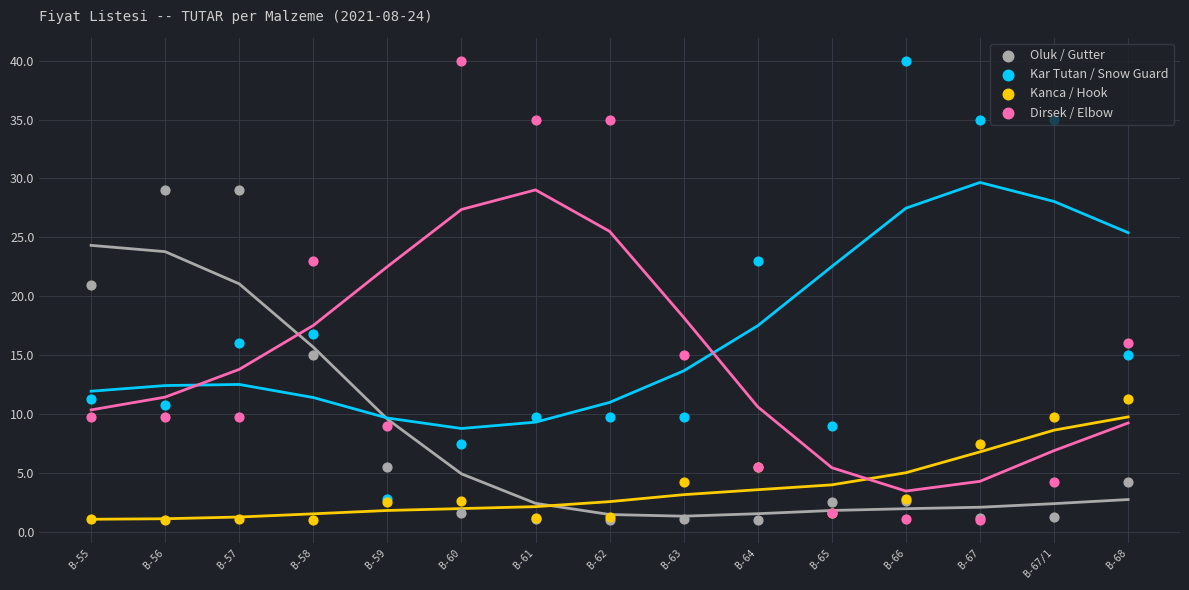

What are all the series names shown in the legend?

Oluk / Gutter, Kar Tutan / Snow Guard, Kanca / Hook, Dirsek / Elbow